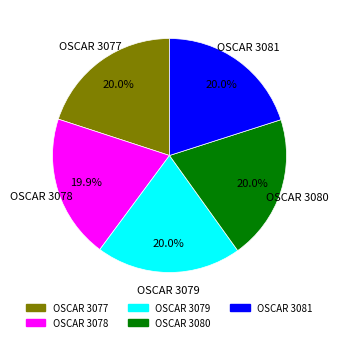

Approximately how many times larger is the value at OSCAR 3077 compared to OSCAR 3081?

1.0